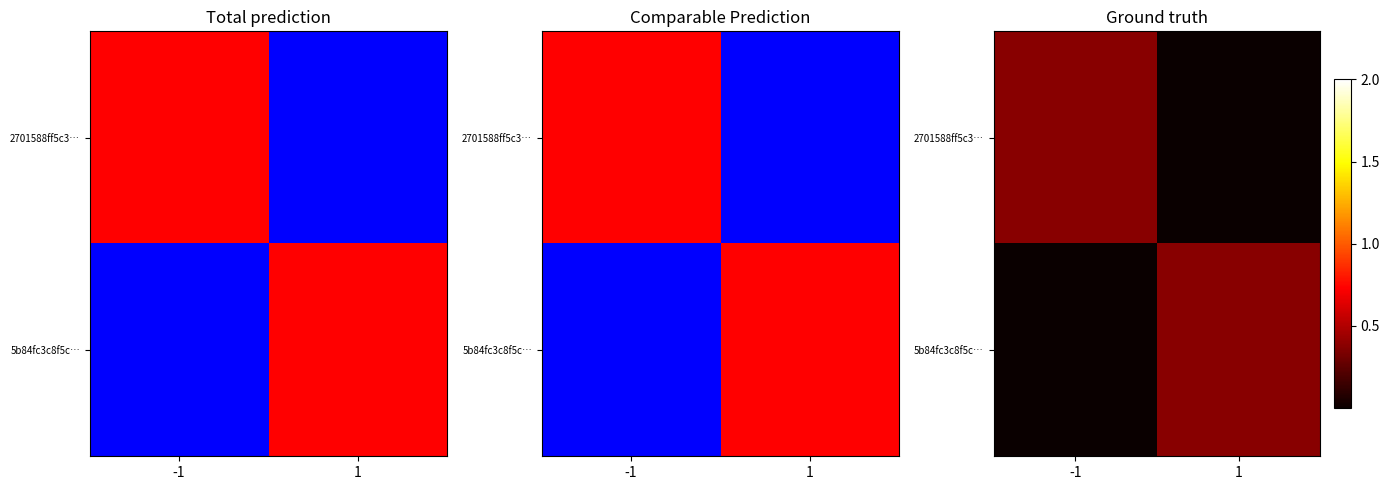

Where is 2701588ff5c3… nearest to the value 0?

1